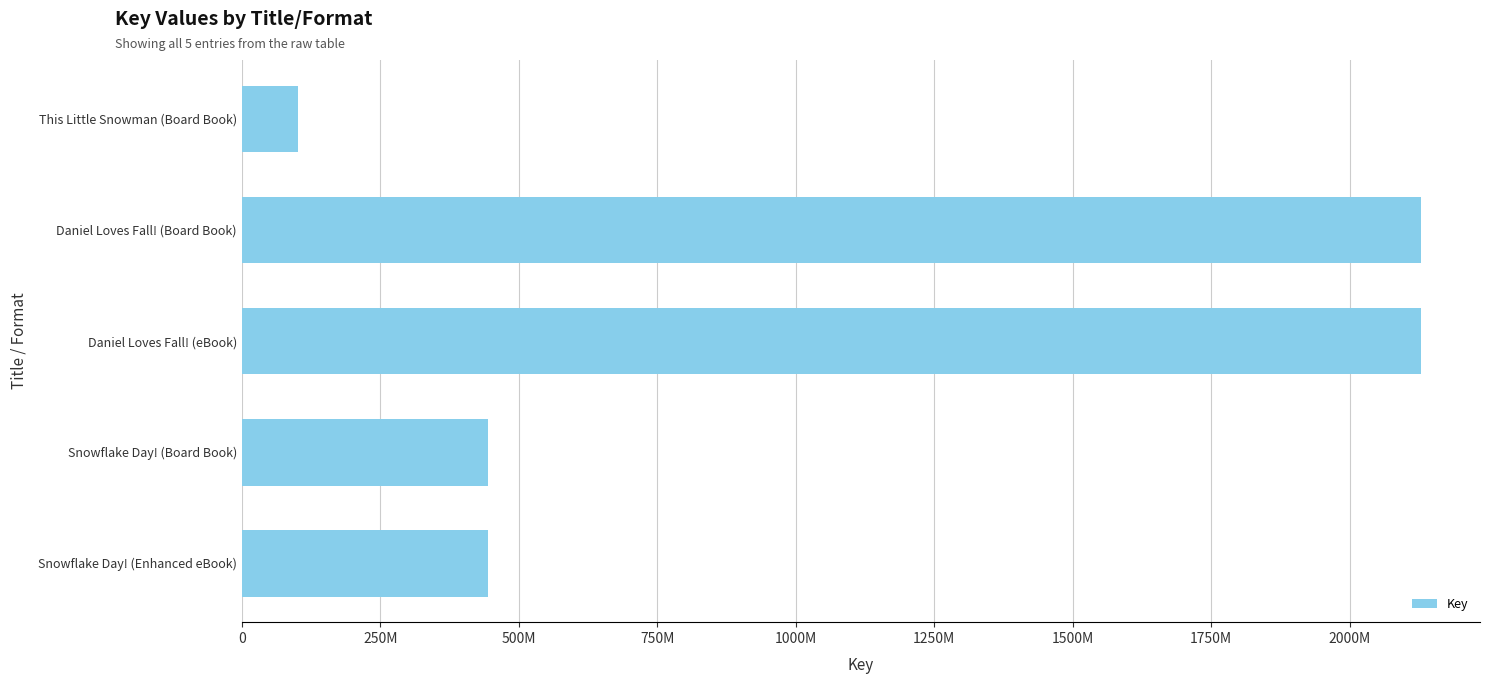

Does the chart contain any negative values?

No